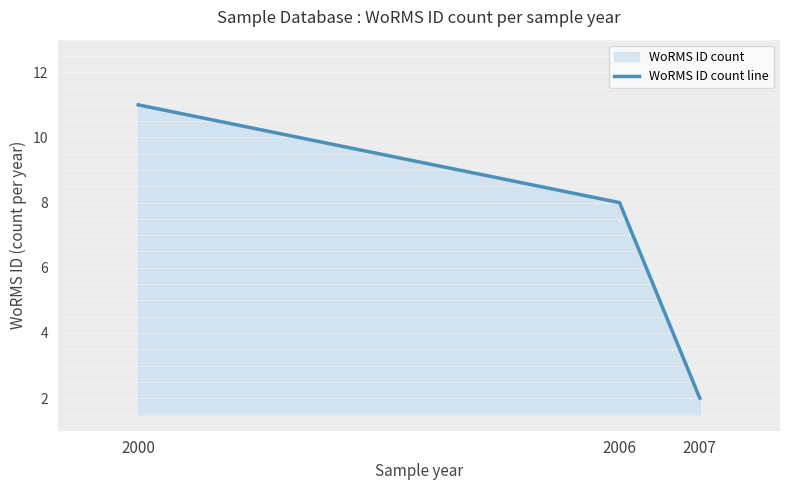

What is the maximum value shown in the chart?

11